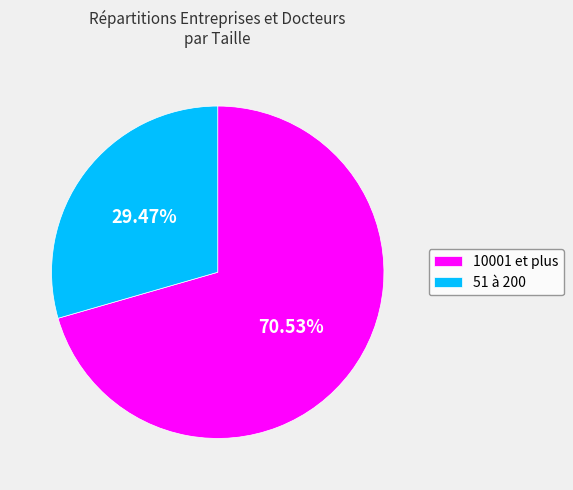

To the nearest percent, what is the difference between the 51 à 200 and 10001 et plus slice percentages?

41%